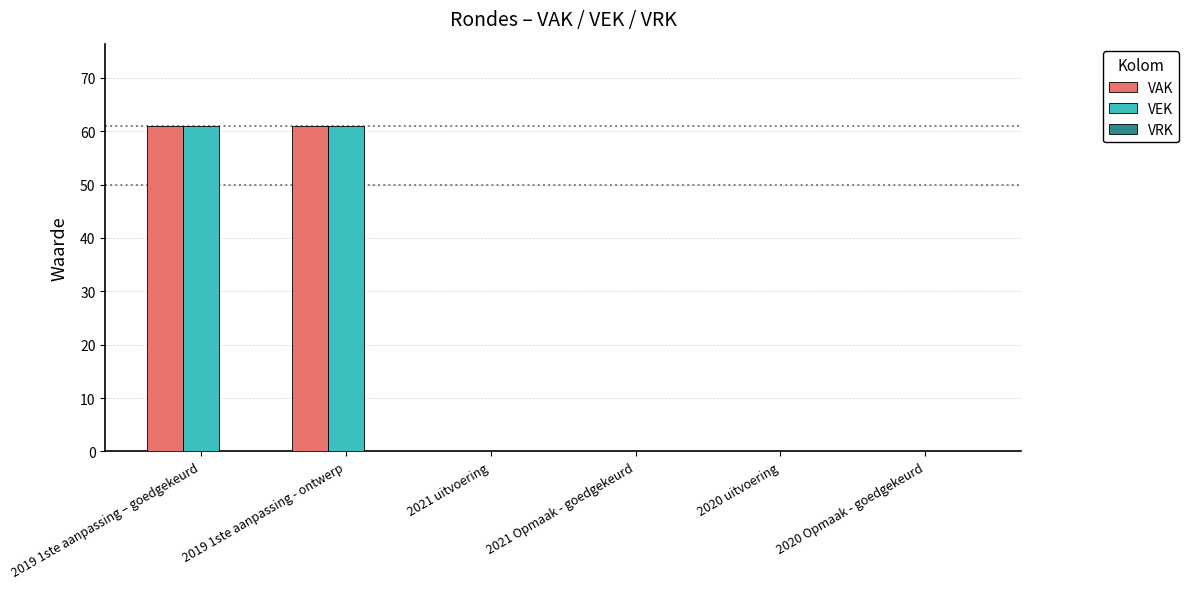

Is the value of VAK at 2021 uitvoering greater than the value of VEK at 2019 1ste aanpassing – goedgekeurd?

No